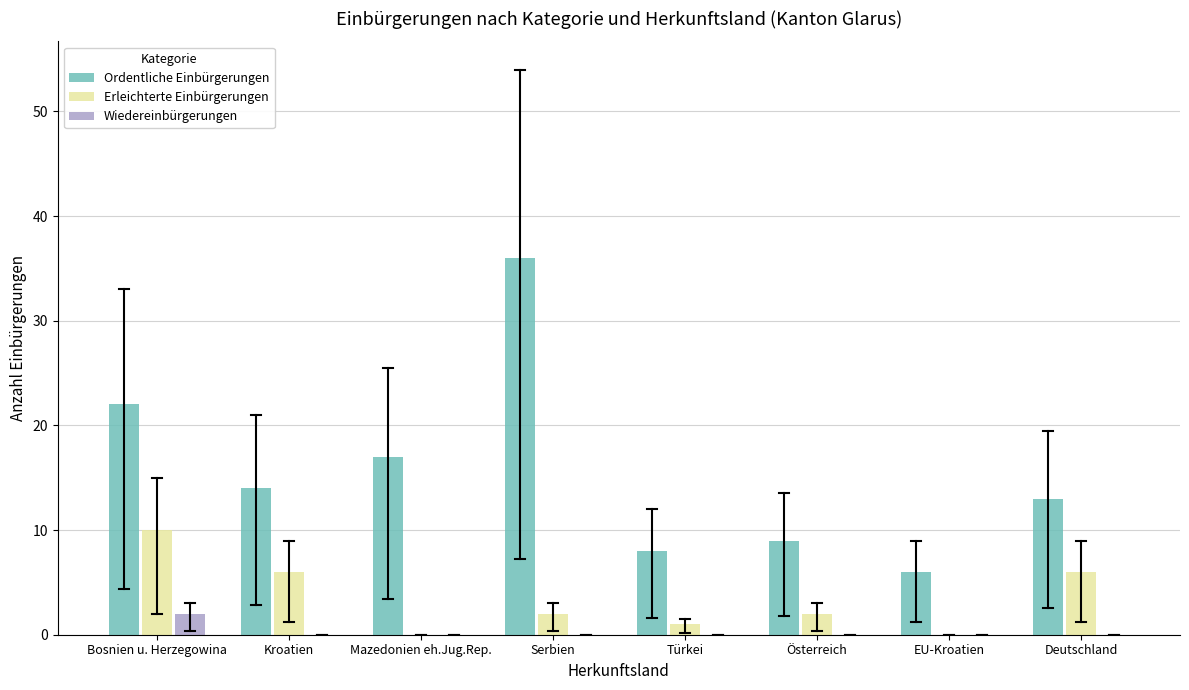

Reading left to right, what are all the values shown in this chart?

Ordentliche Einbürgerungen: Bosnien u. Herzegowina=22	Kroatien=14	Mazedonien eh.Jug.Rep.=17	Serbien=36	Türkei=8	Österreich=9	EU-Kroatien=6	Deutschland=13
Erleichterte Einbürgerungen: Bosnien u. Herzegowina=10	Kroatien=6	Mazedonien eh.Jug.Rep.=0	Serbien=2	Türkei=1	Österreich=2	EU-Kroatien=0	Deutschland=6
Wiedereinbürgerungen: Bosnien u. Herzegowina=2	Kroatien=0	Mazedonien eh.Jug.Rep.=0	Serbien=0	Türkei=0	Österreich=0	EU-Kroatien=0	Deutschland=0